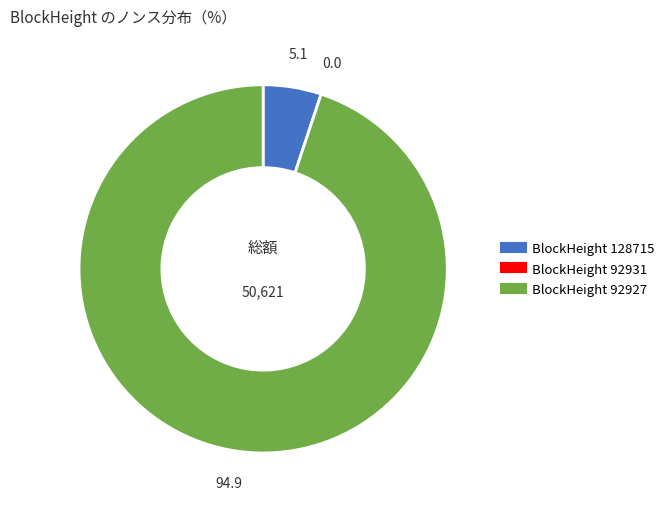

Is there a majority slice in this chart?

Yes